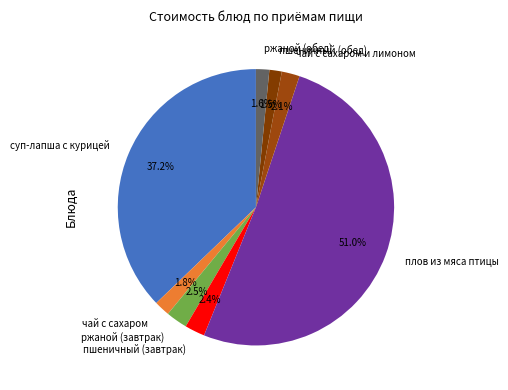

To the nearest percent, what is the combined percentage of пшеничный (обед) and суп-лапша с курицей?

39%